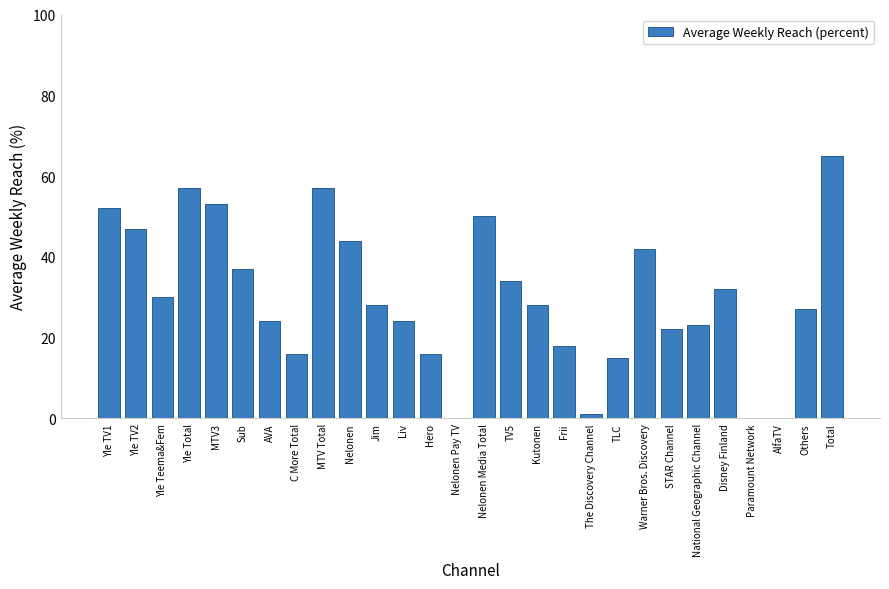

Reading left to right, extract all data points from this chart.

52	47	30	57	53	37	24	16	57	44	28	24	16	0	50	34	28	18	1	15	42	22	23	32	0	0	27	65